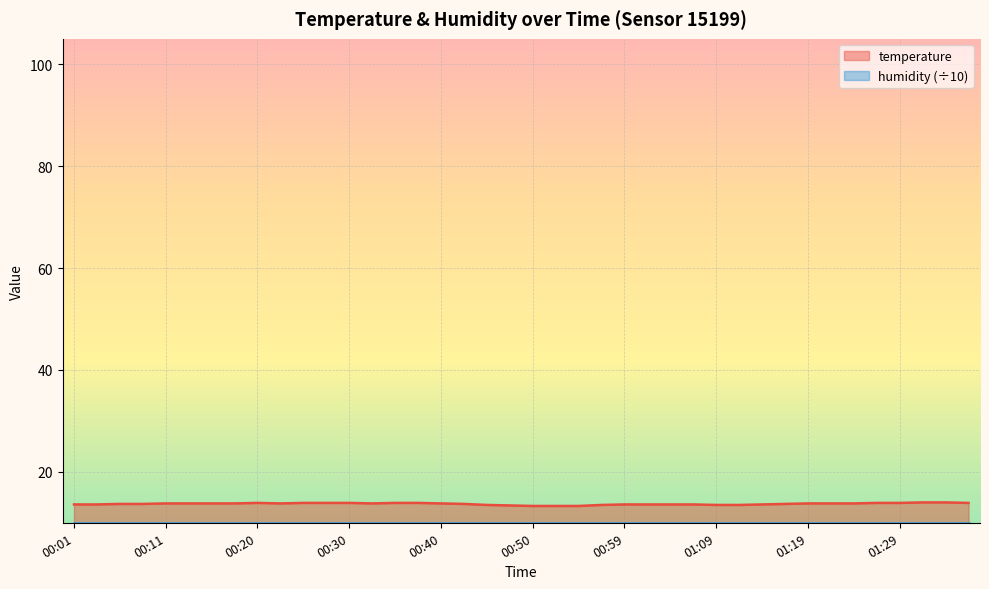

Is it true that the value at 01:09 is 22.0?

False